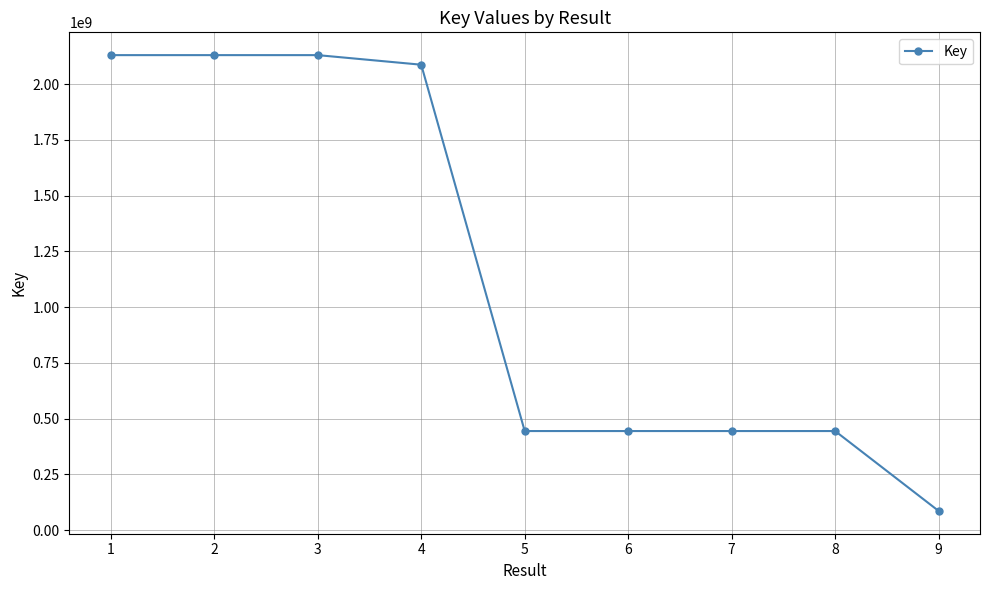

How many series are shown in this chart?

1